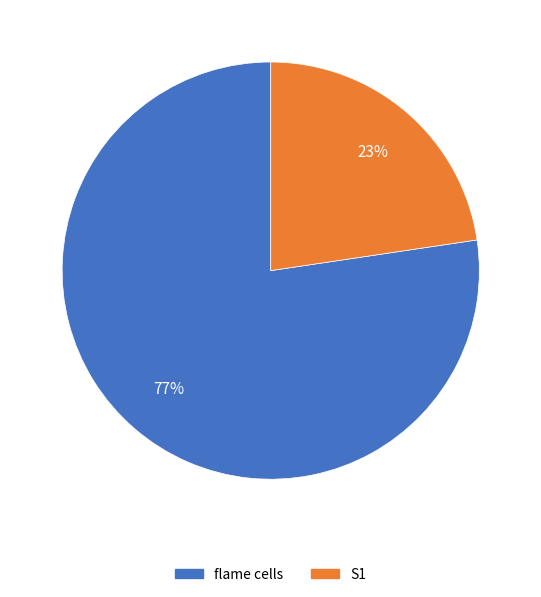

Is there a majority slice in this chart?

Yes